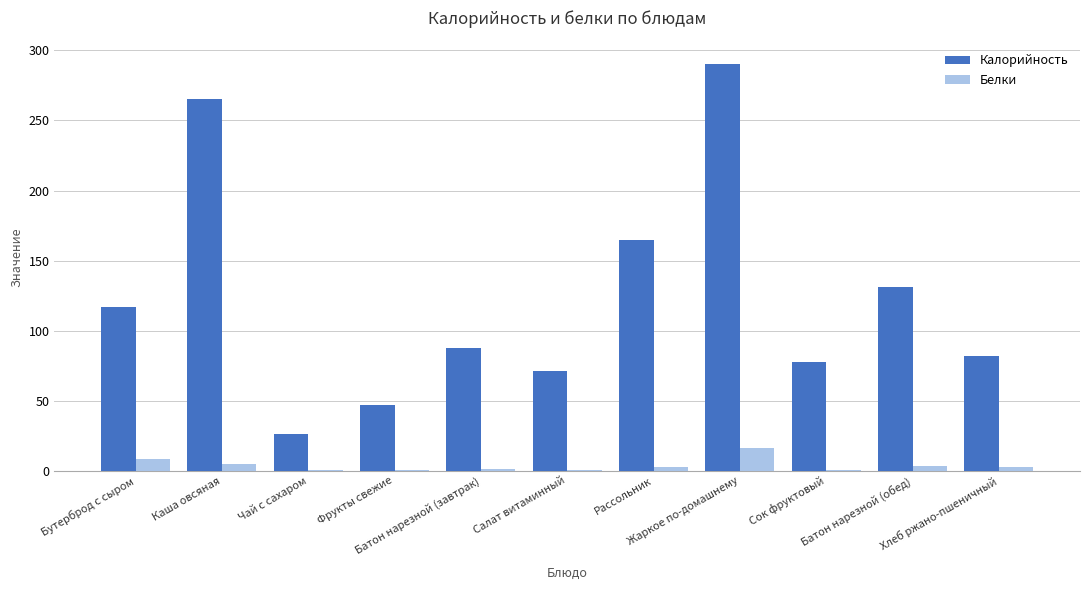

At which label is Калорийность closest to 158?

Рассольник